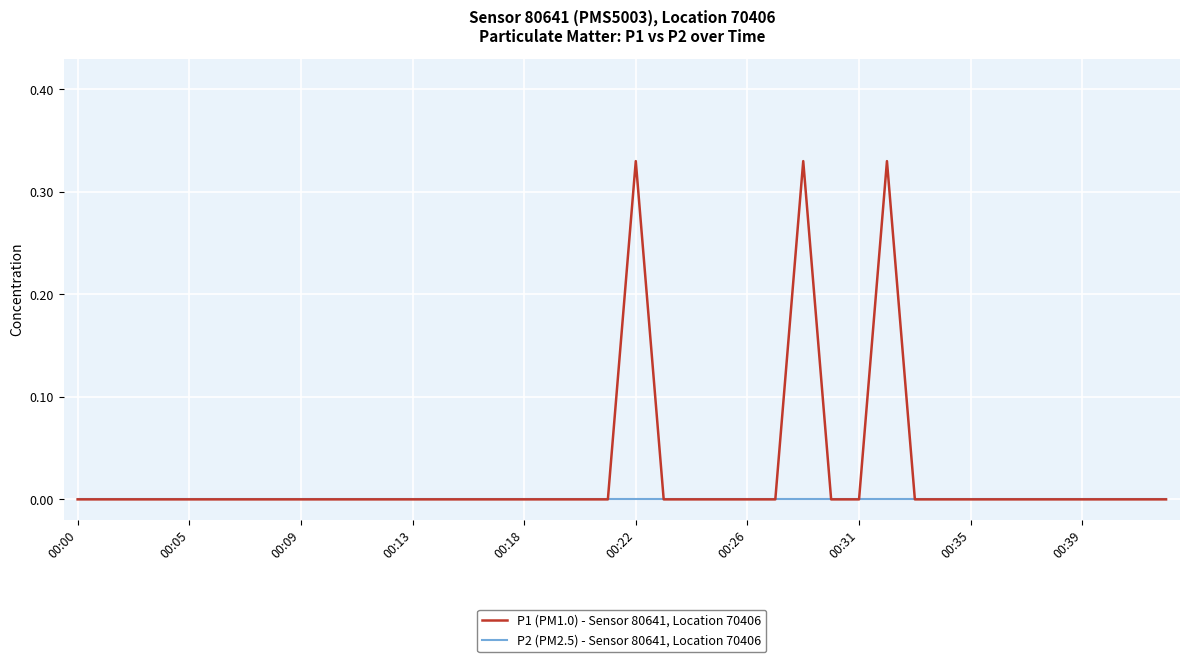

Which series has the largest range (max minus min)?

P1 (PM1.0) - Sensor 80641, Location 70406